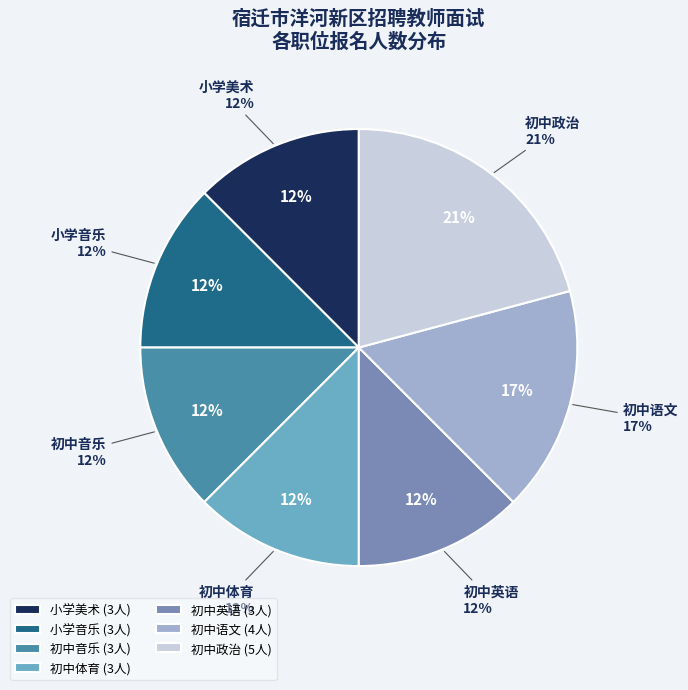

Is it true that 初中音乐 is 7% of the pie?

False